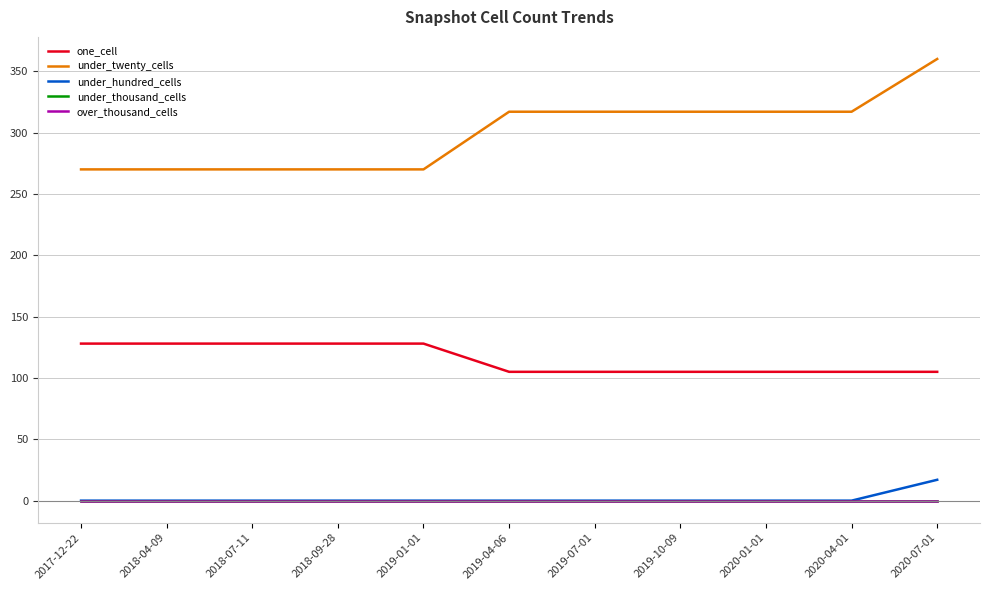

Is this an area chart (filled region under the line)?

No